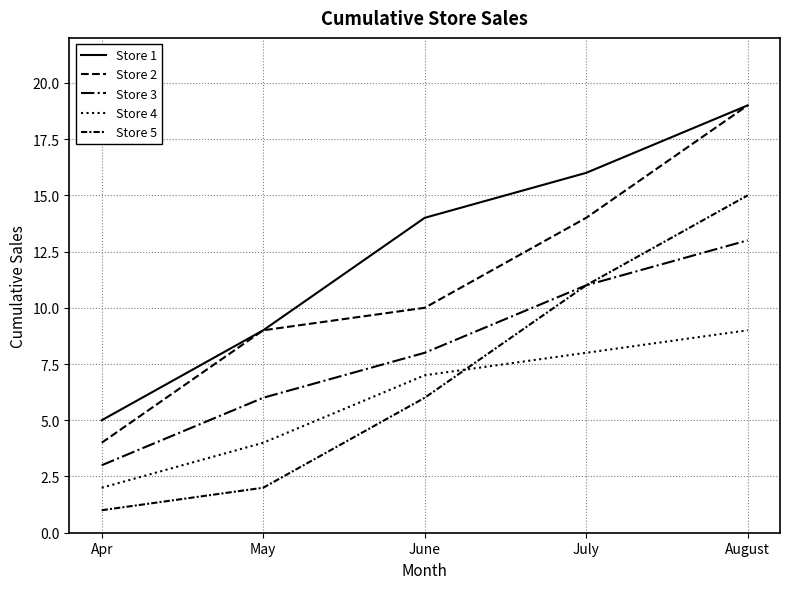

True or false: Store 2 has more than 2 points higher than both neighbors.

False